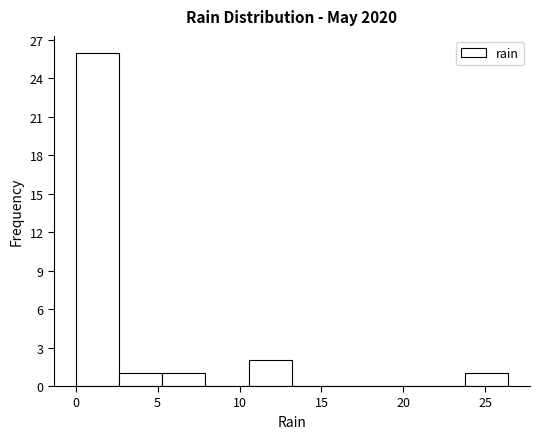

Which range on the x-axis has the tallest bar?

0.0 to 2.5